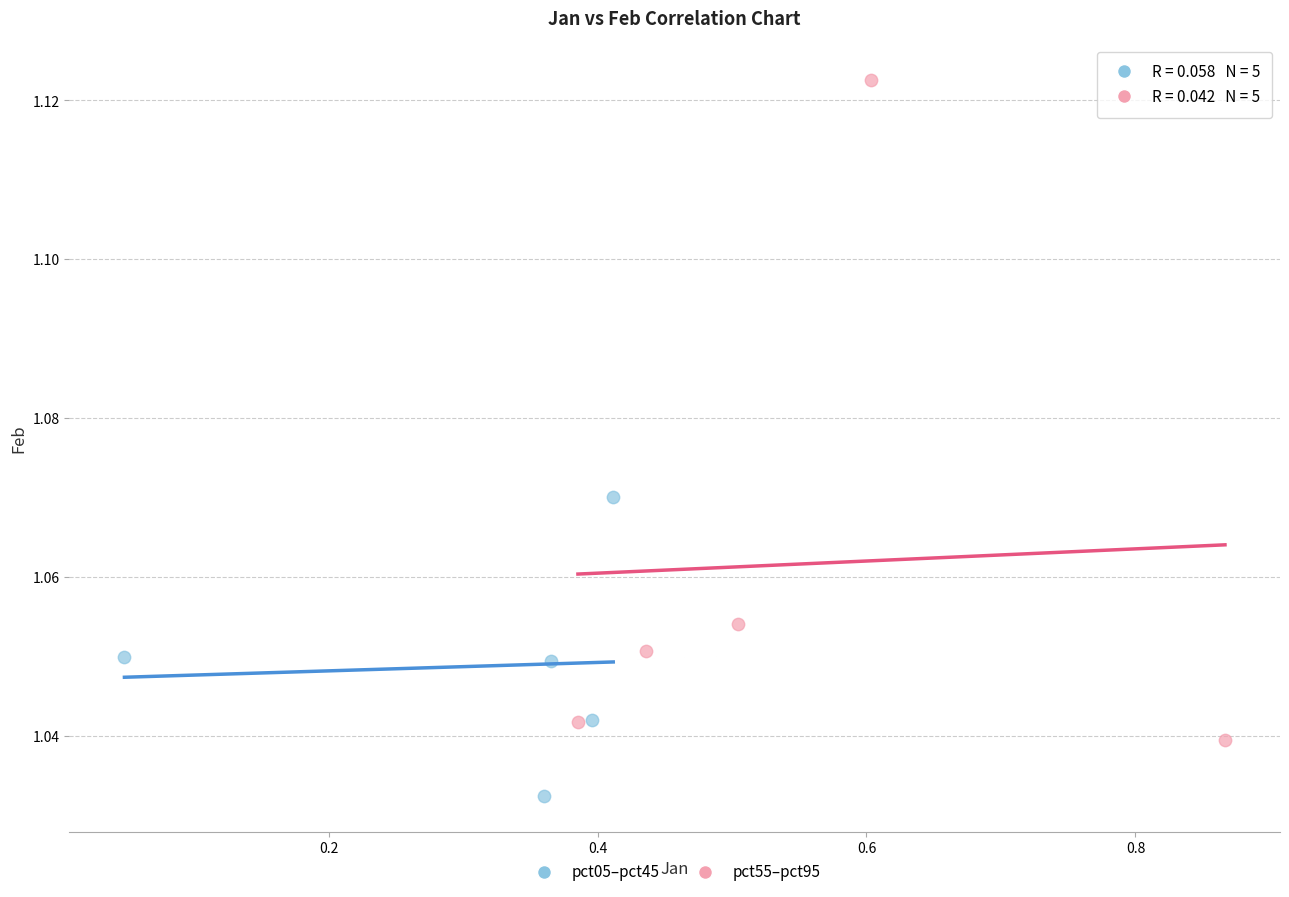

Which series reaches the maximum Y coordinate?

pct55–pct95